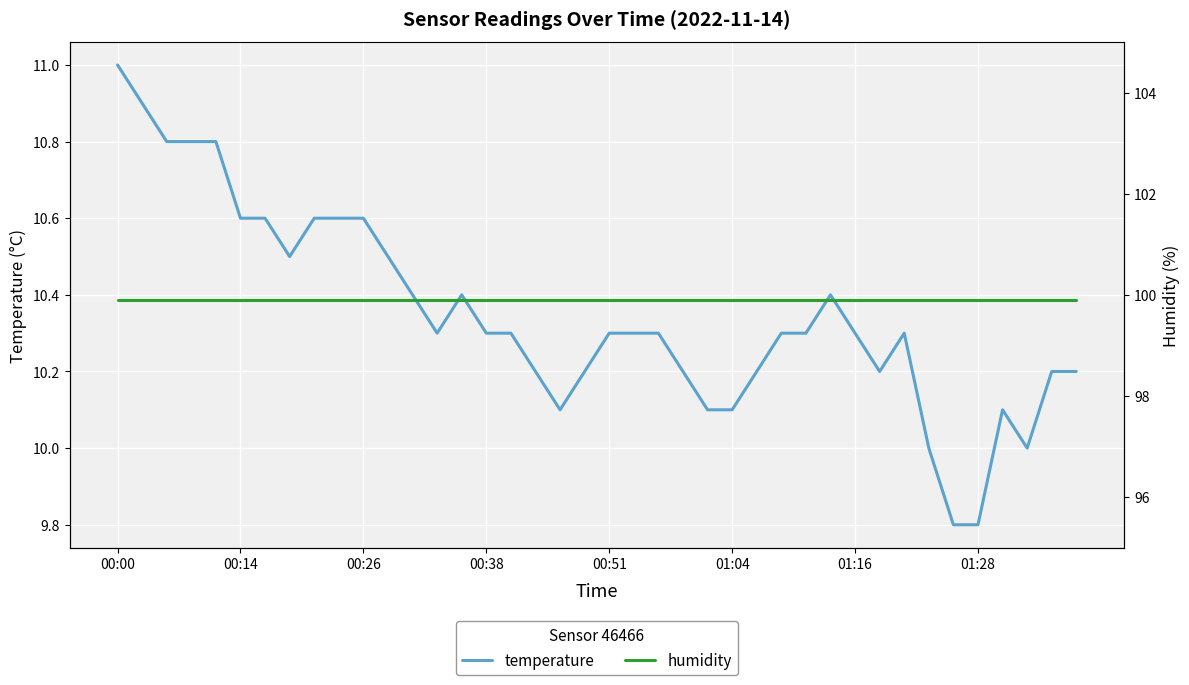

The value of humidity at 27 is 99.9. True or false?

True